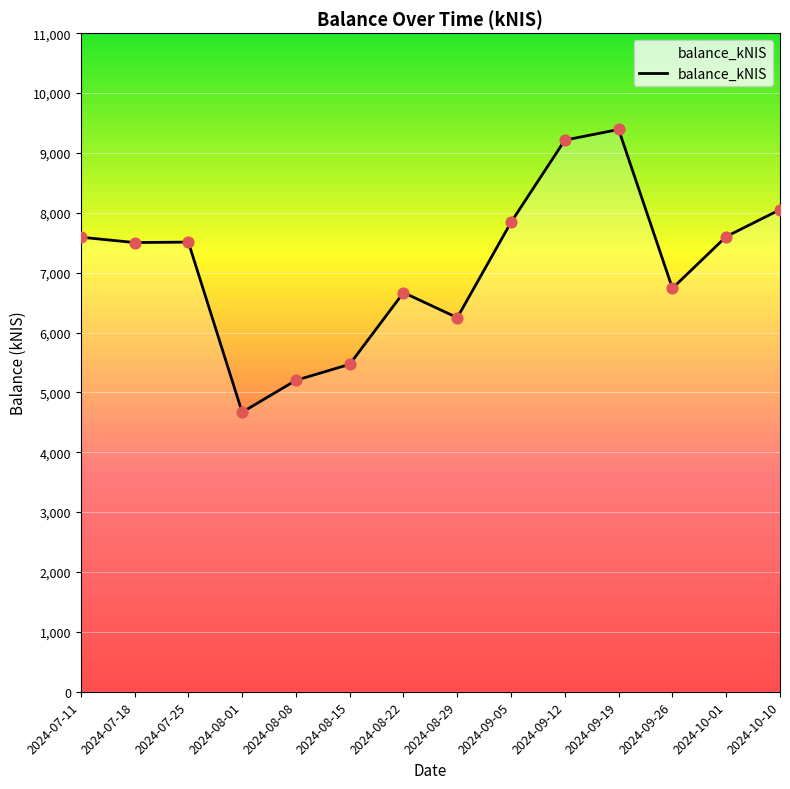

What is the ratio of the value at 2024-09-12 to the value at 2024-07-25?

1.2